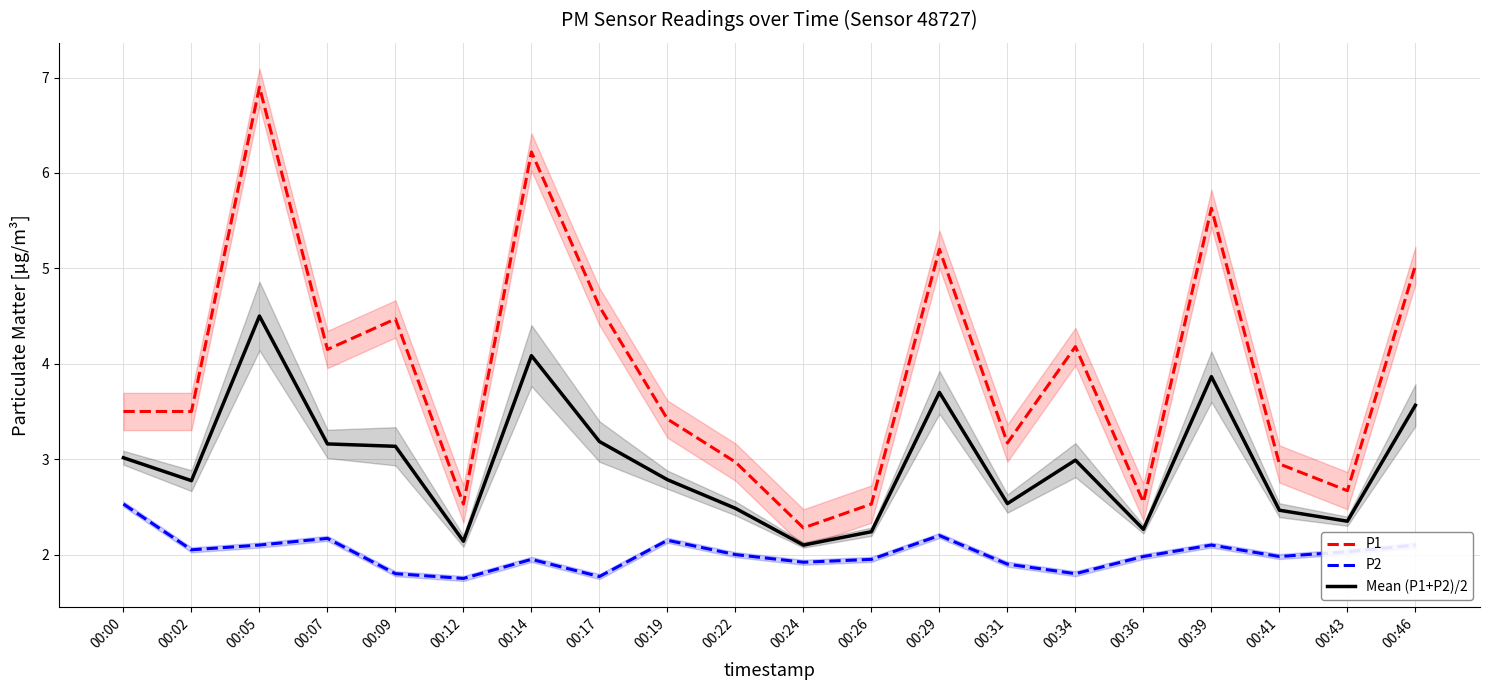

What is the maximum value shown in the chart?

6.9